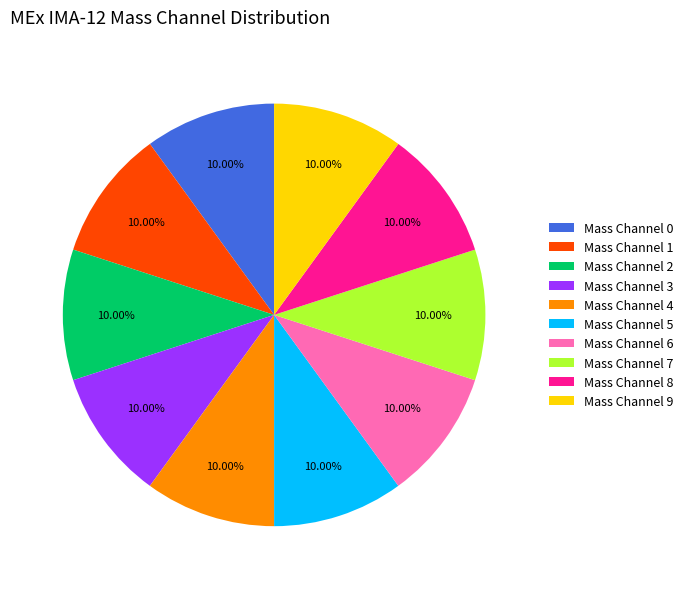

How many segments does this pie chart have?

10